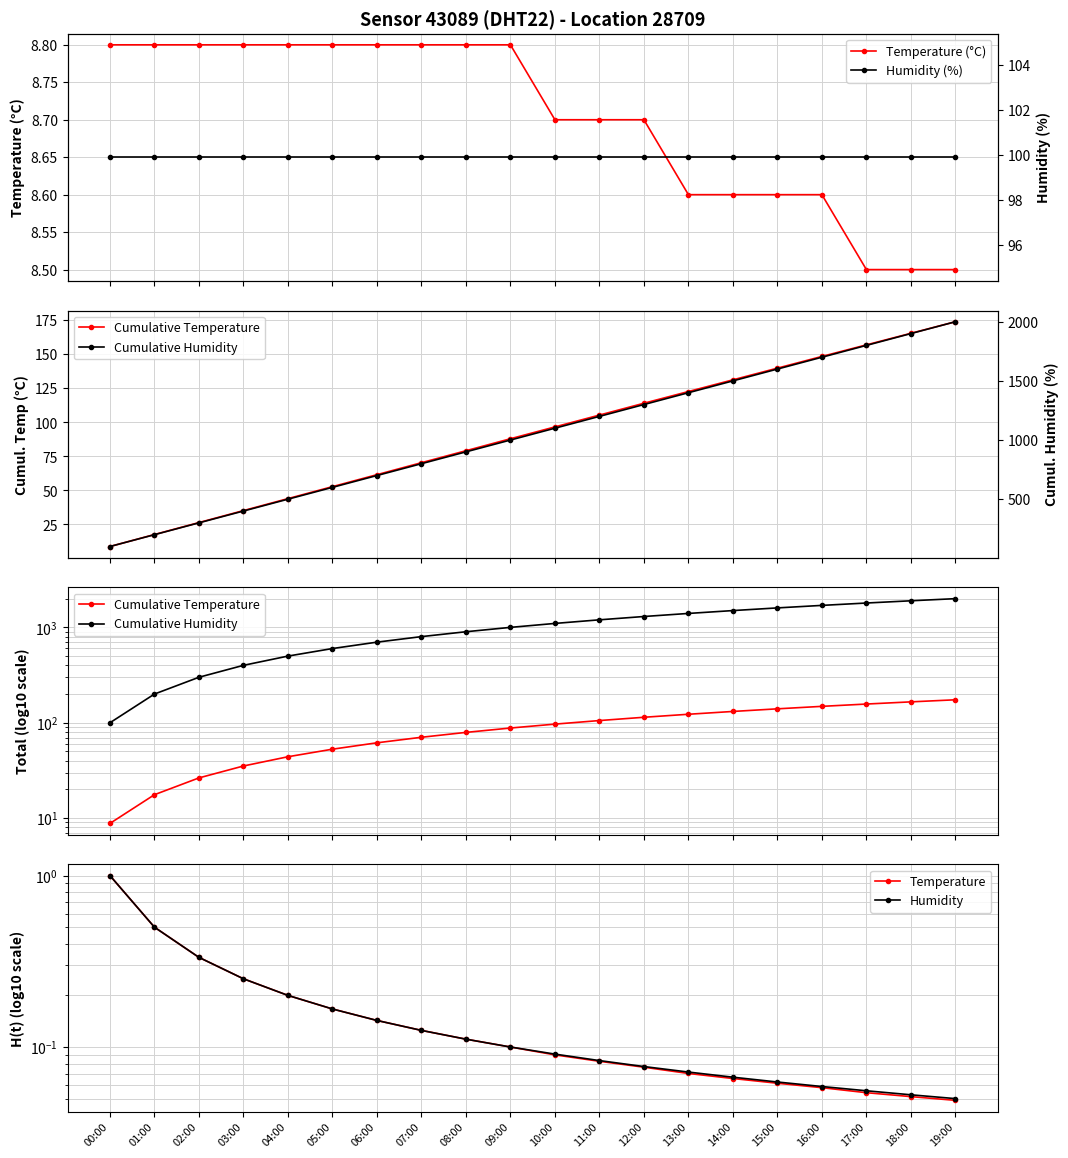

What is the label of the 2nd point from the right?

18:00